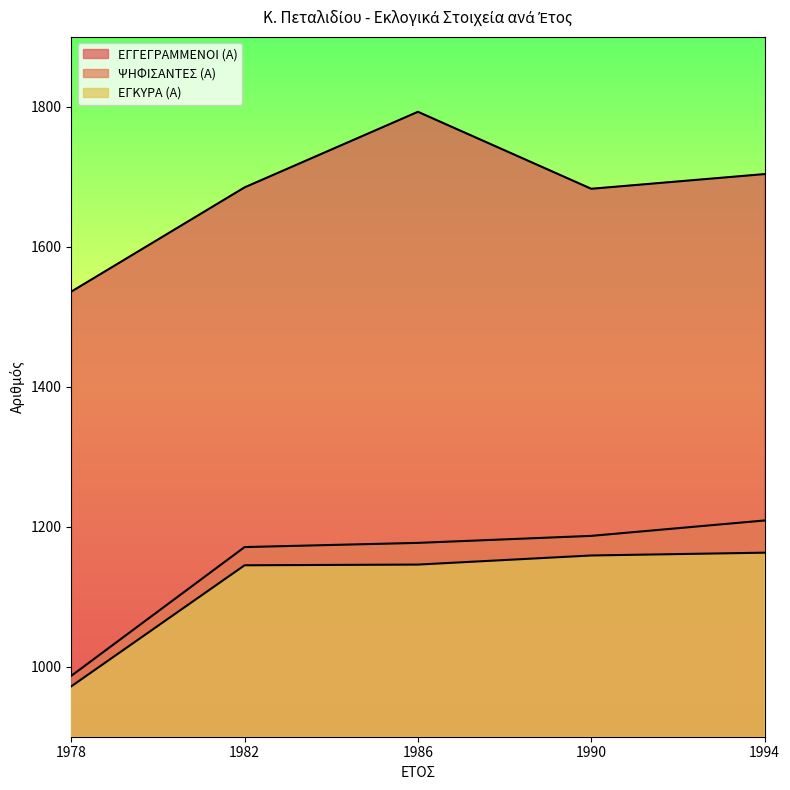

Which series has the widest spread of values?

ΕΓΓΕΓΡΑΜΜΕΝΟΙ (Α)